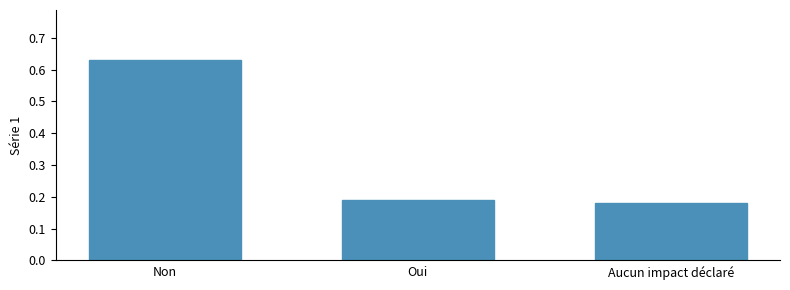

Where is the data nearest to the value 0?

Aucun impact déclaré